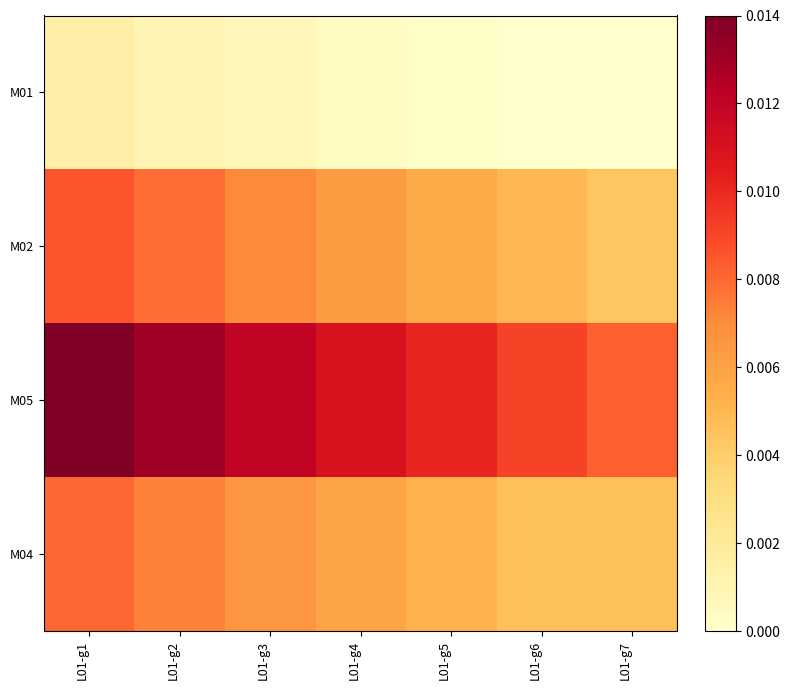

Which series has the largest range (max minus min)?

M05